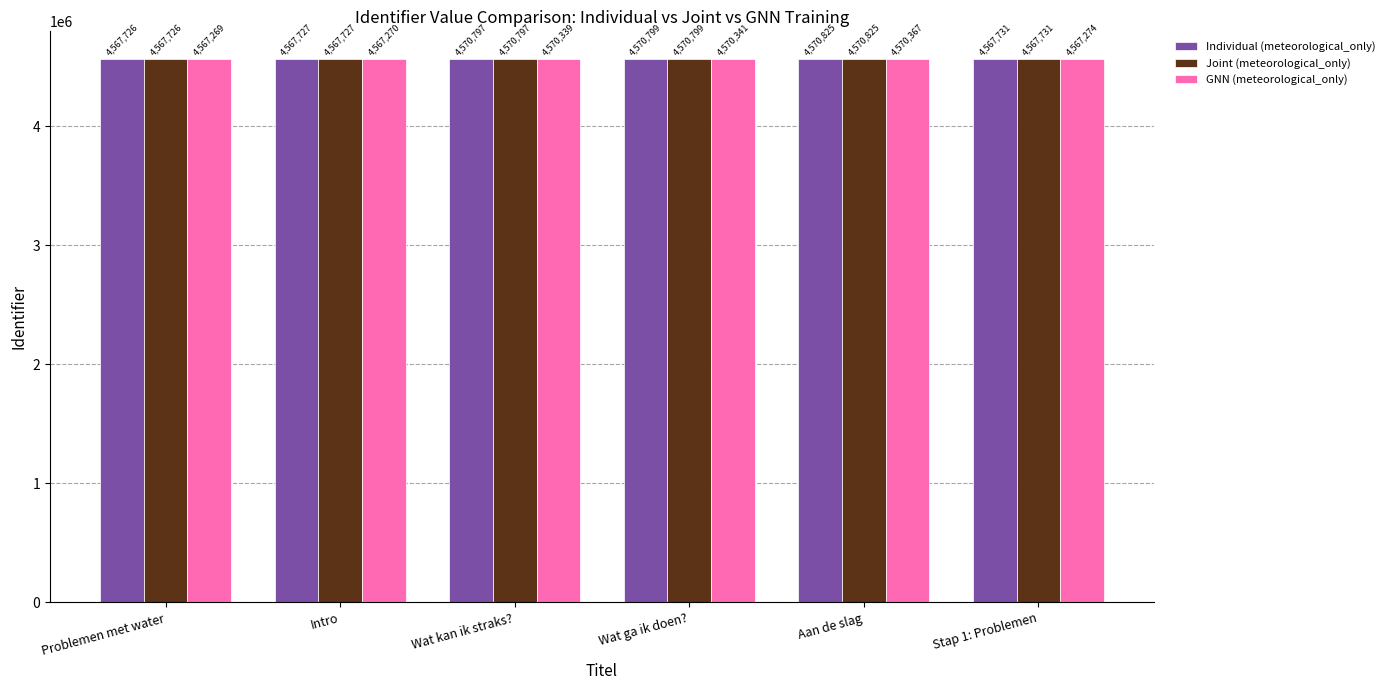

What is the label of the 4th bar from the left?

Wat ga ik doen?